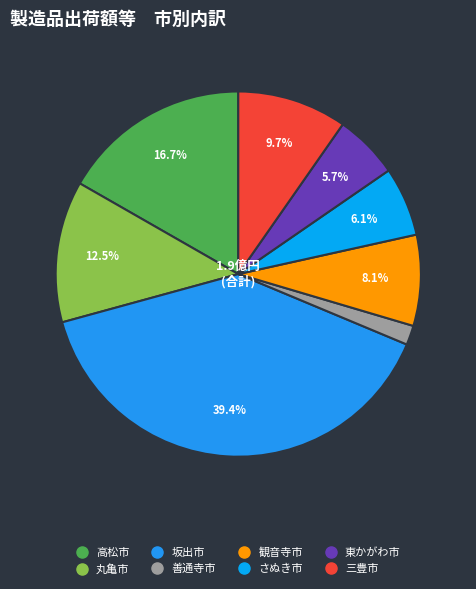

Does 観音寺市 represent more than half of the total?

No